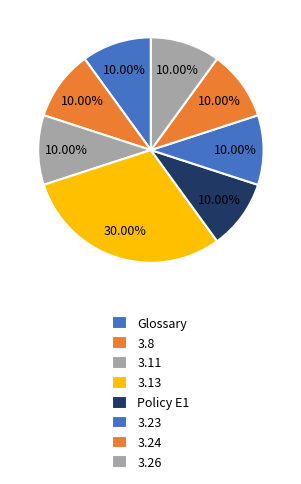

Does any single category account for the majority?

No